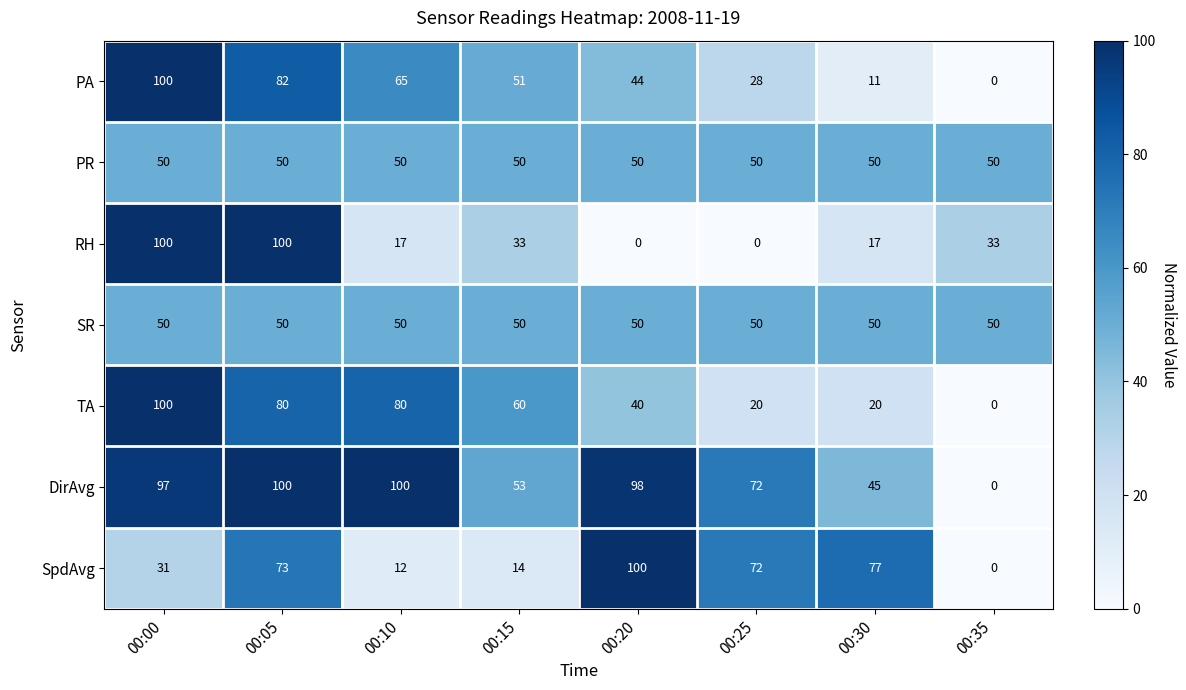

What is the total value across all series at 00:00?

528